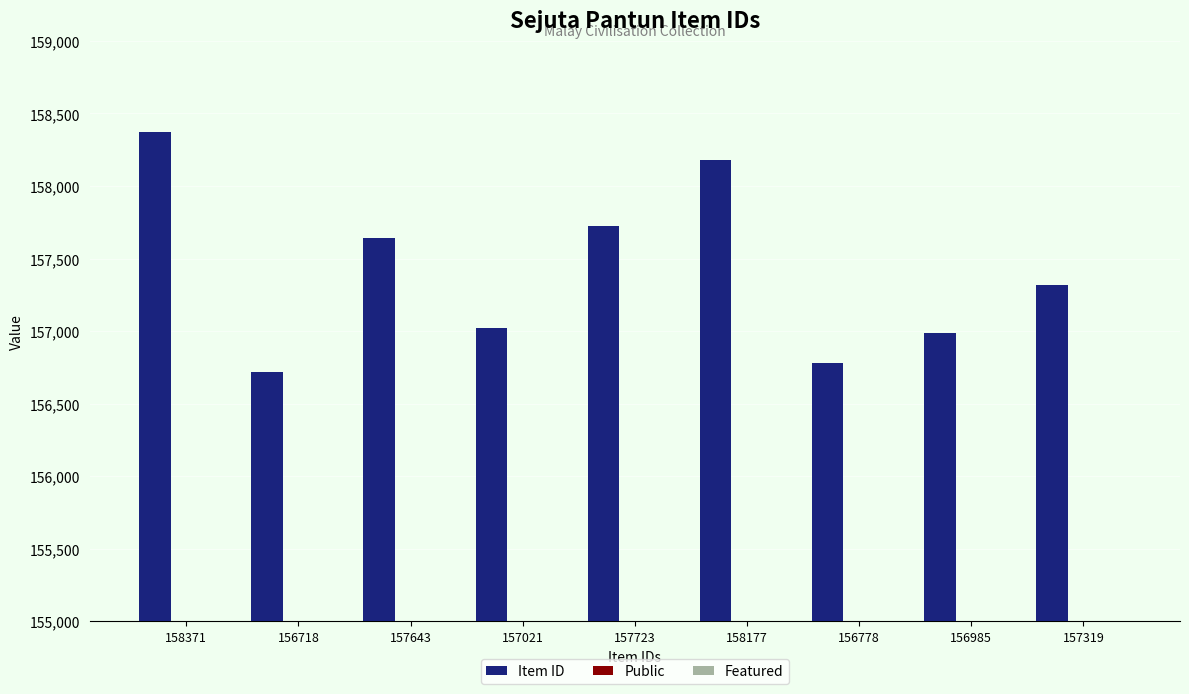

Is it true that Item ID equals 86749 at 158177?

False